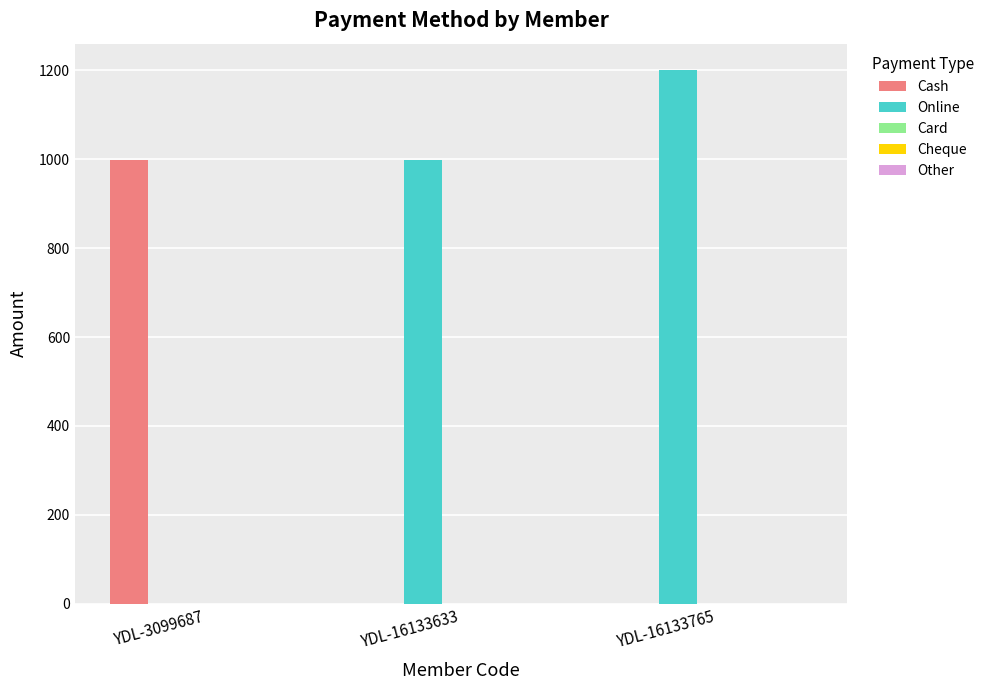

How many groups of bars are there?

3